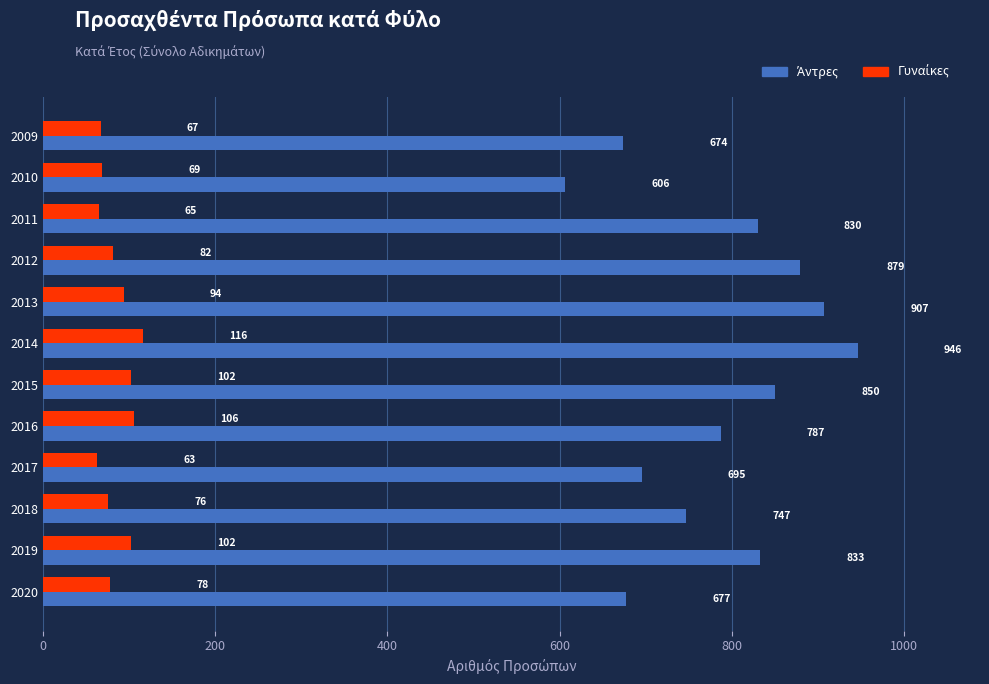

What is the maximum value shown in the chart?

946